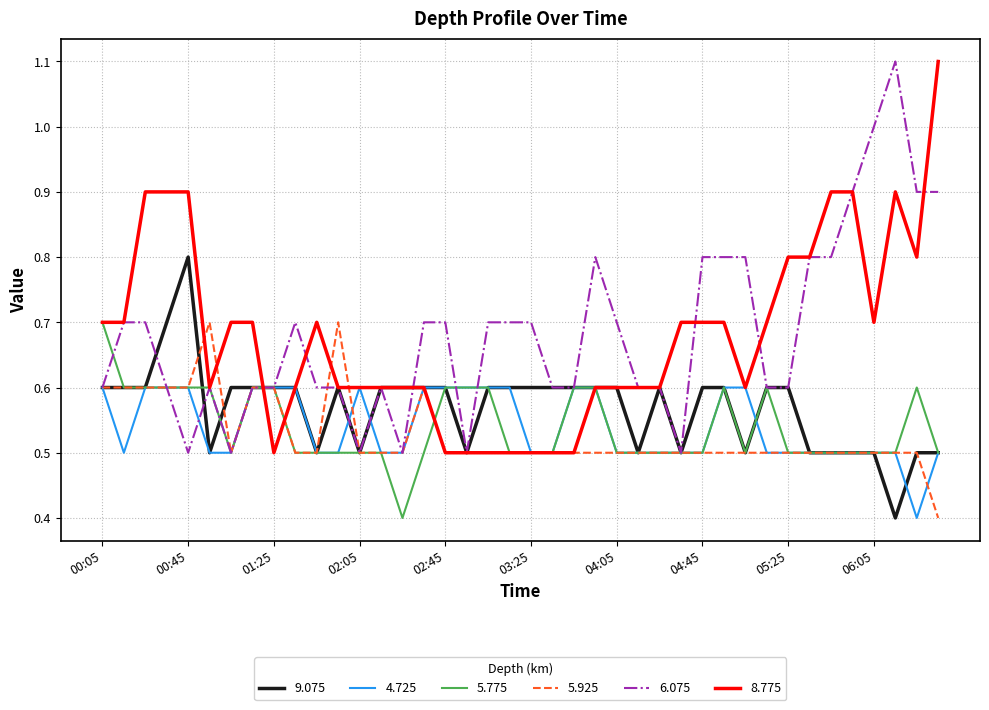

What is the highest value of the 4.725 series?

0.6